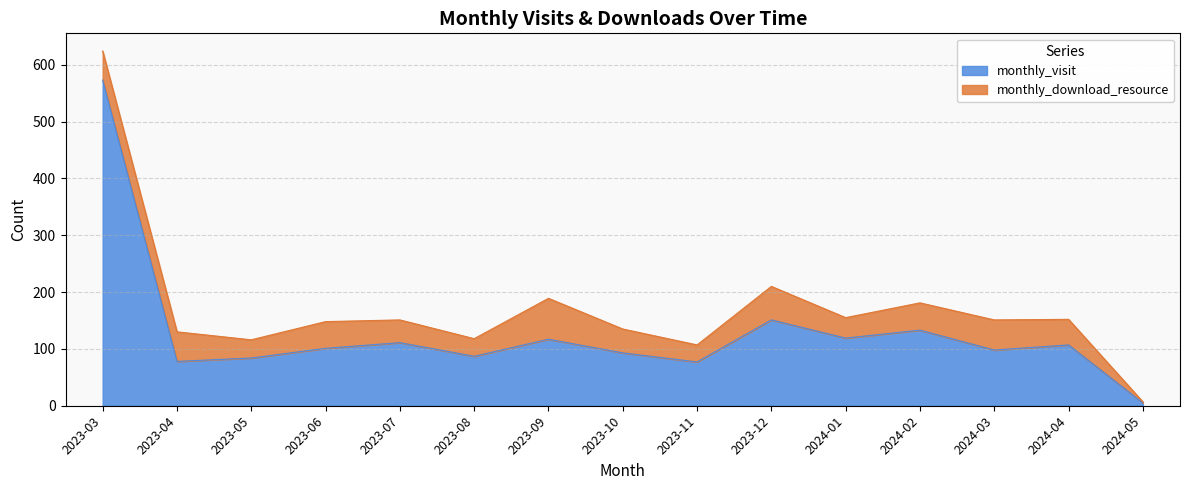

Reading left to right, extract all data points from this chart.

2023-03=573	2023-04=78	2023-05=84	2023-06=101	2023-07=111	2023-08=87	2023-09=117	2023-10=93	2023-11=77	2023-12=151	2024-01=119	2024-02=133	2024-03=98	2024-04=107	2024-05=5